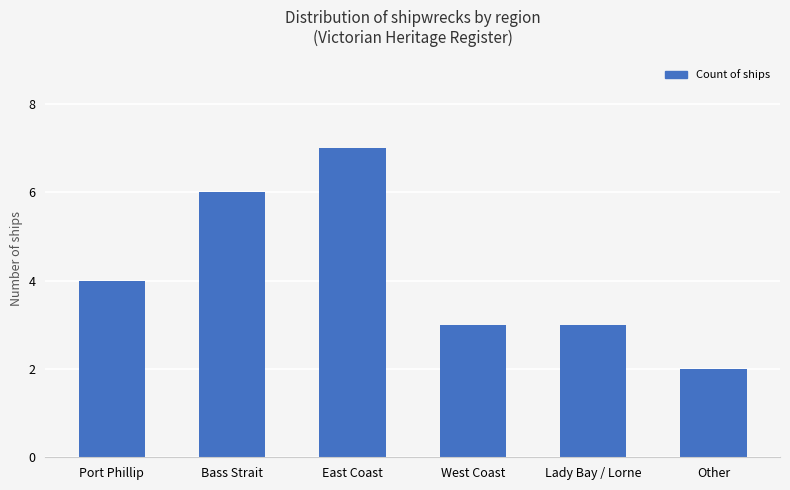

Which category has the highest value across all series?

East Coast